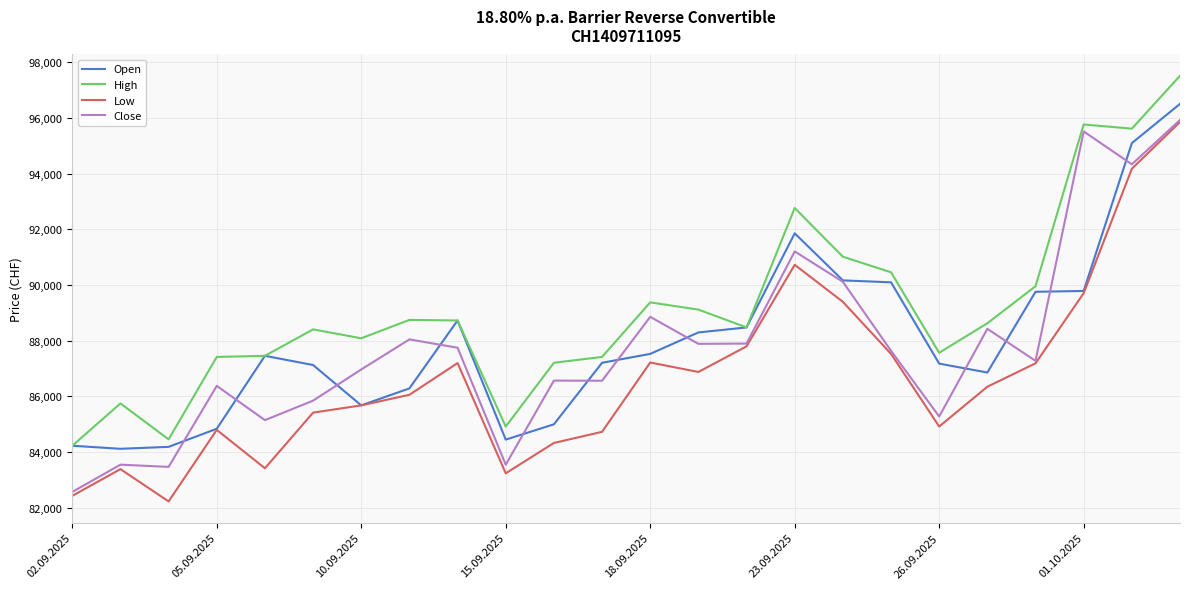

Which series has the largest total across all categories?

High